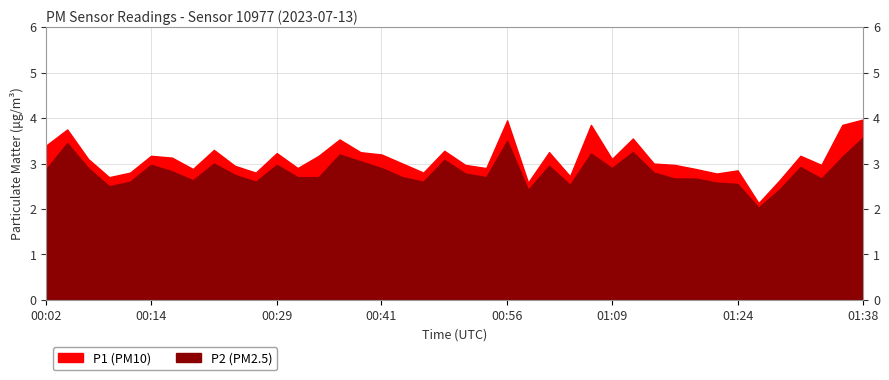

What is the sum of the P1 values at 00:46 and 00:54?

5.7